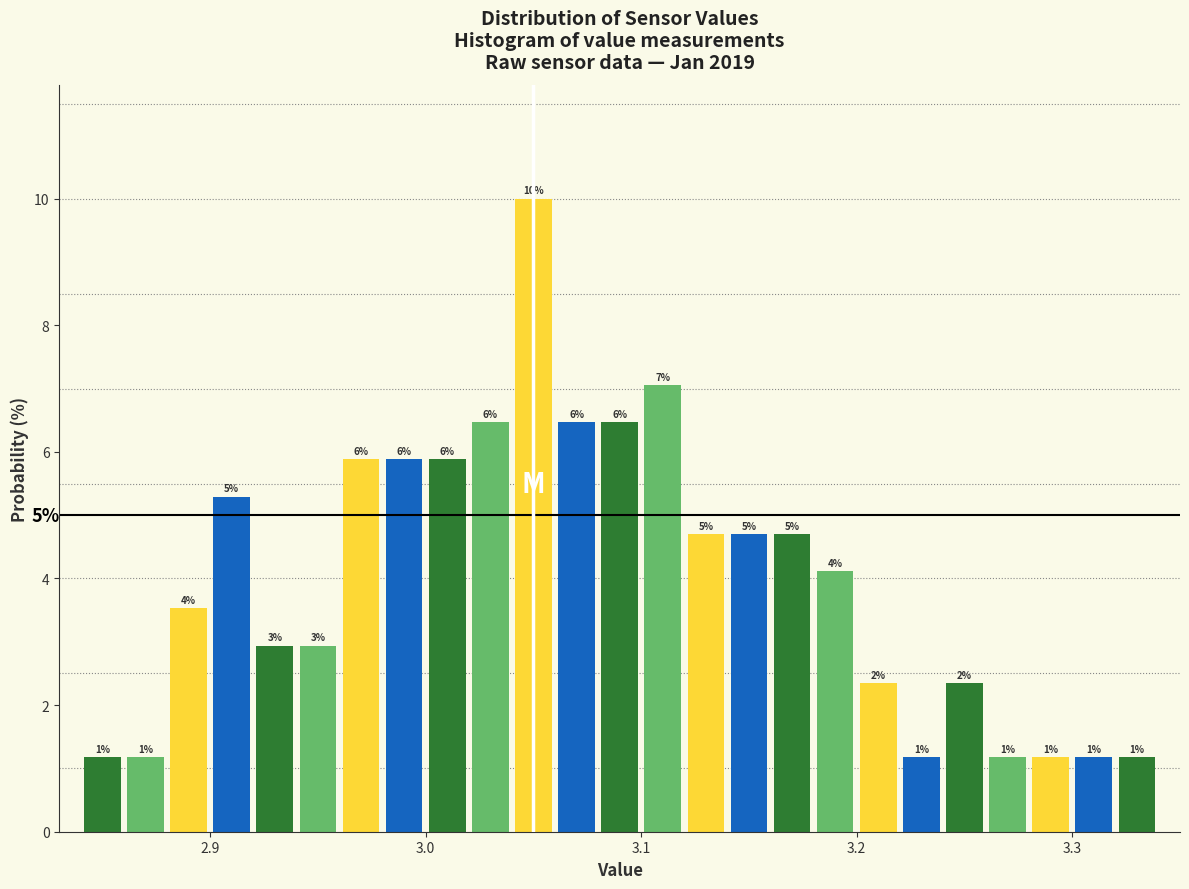

Around what value on the x-axis is the tallest bar? Give the approximate position of its centre, as read against the axis.

3.05